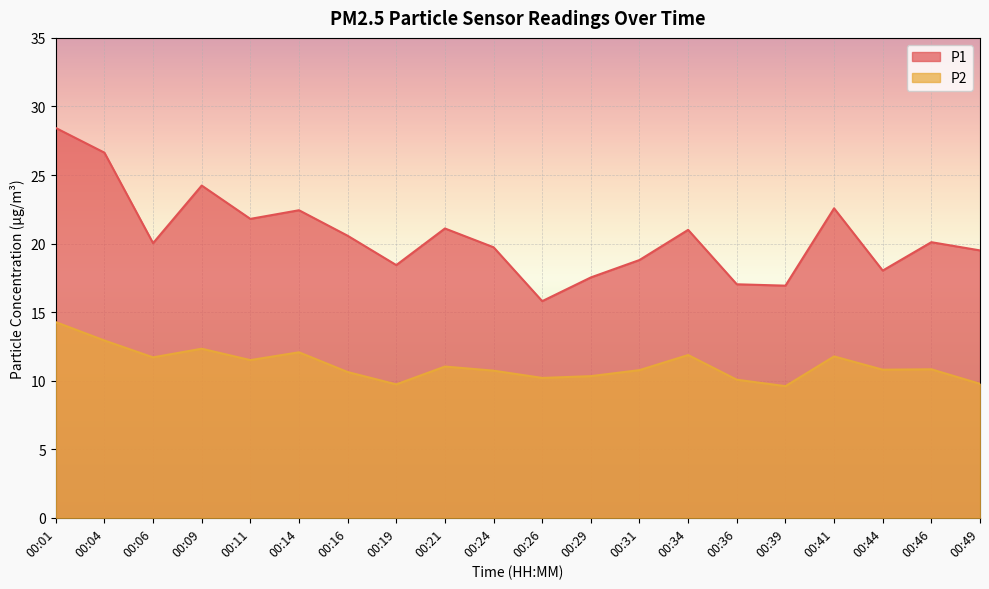

What is the average value of the P2 series?

11.1